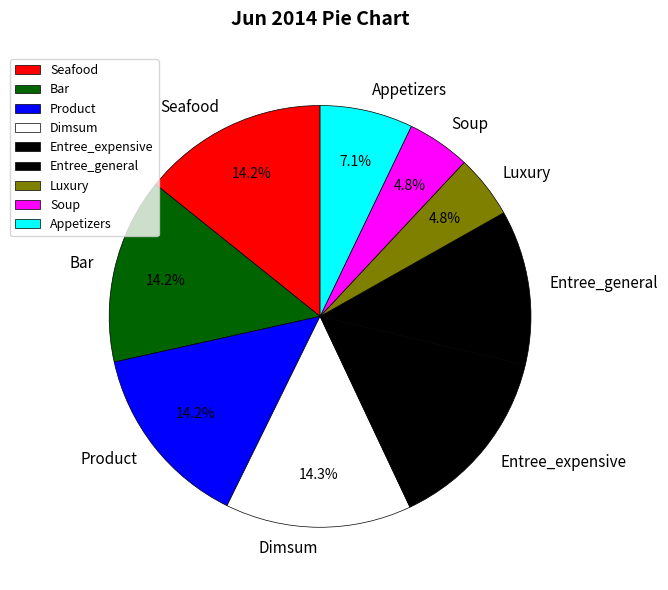

Do Entree_general and Appetizers together represent more than half of the pie?

No